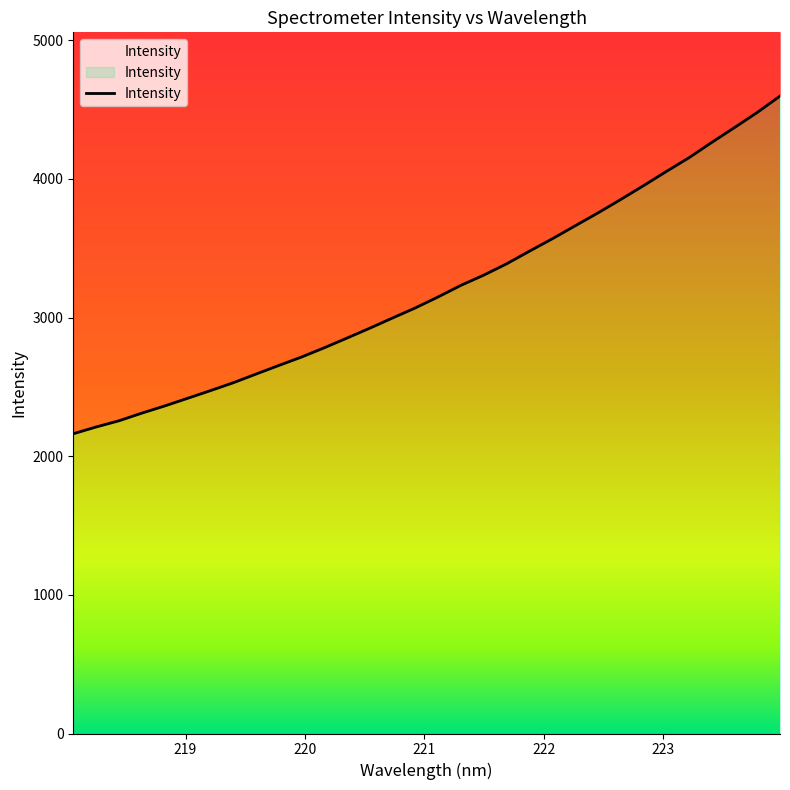

What is the value of the 31st point from the left?

4479.0